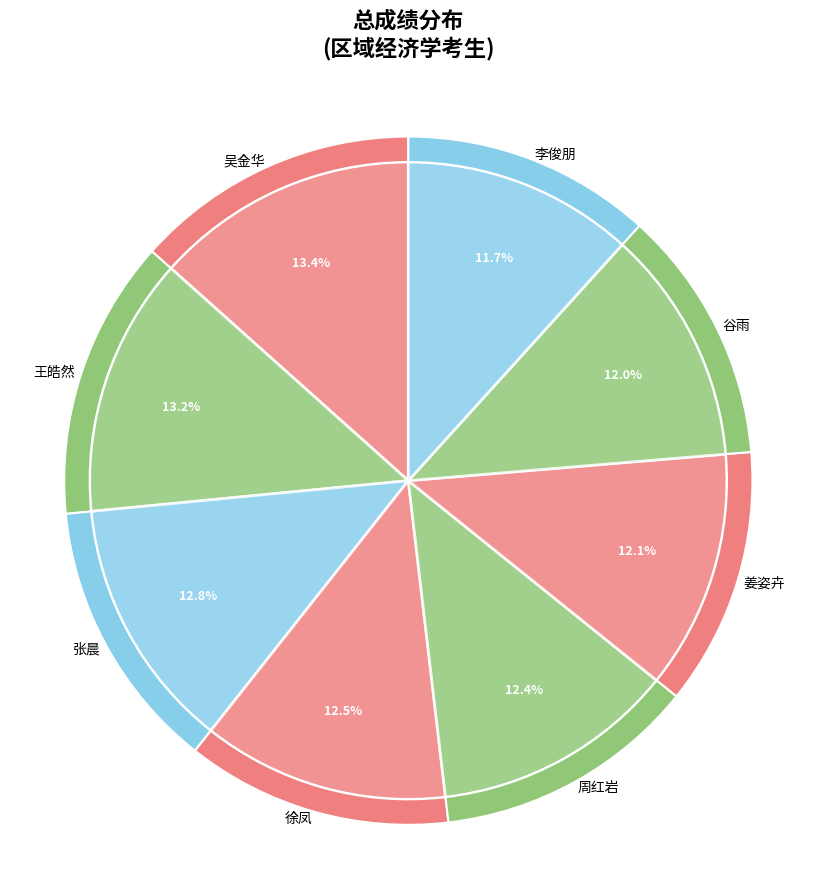

Which category has the biggest portion of the pie?

吴金华